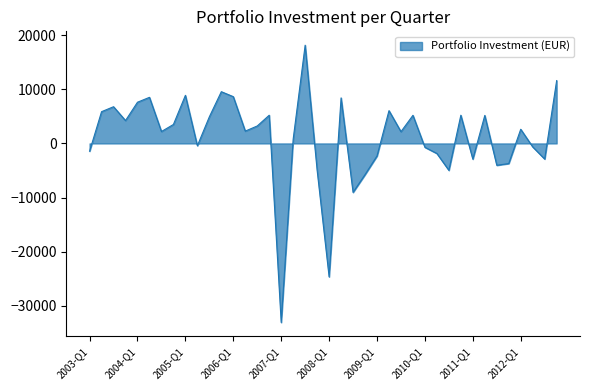

What is the greatest value displayed?

18169.2